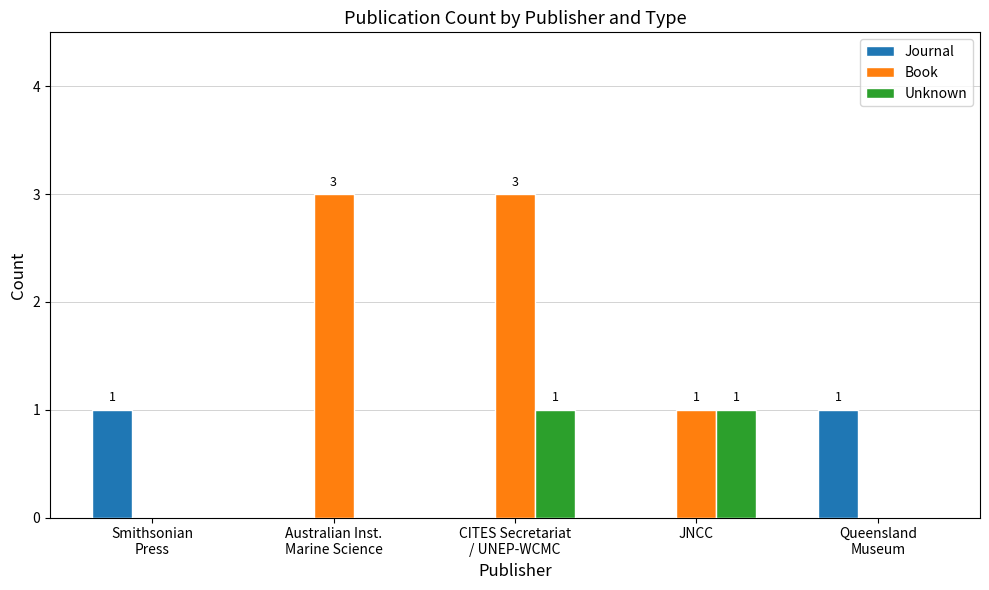

What is the sum of the Journal values at Smithsonian
Press and Queensland
Museum?

2